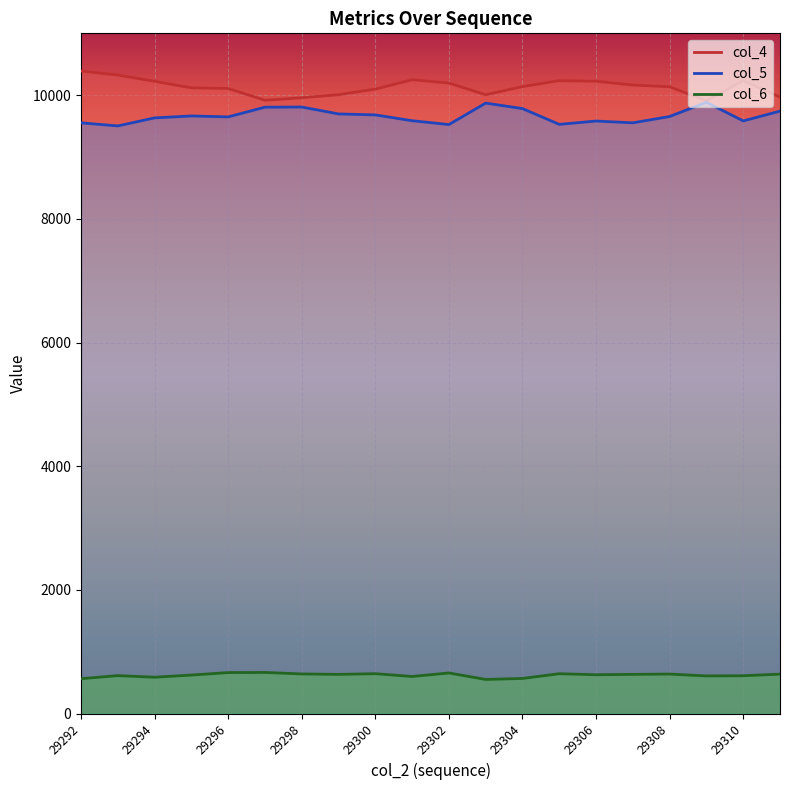

Which series has the widest spread of values?

col_4